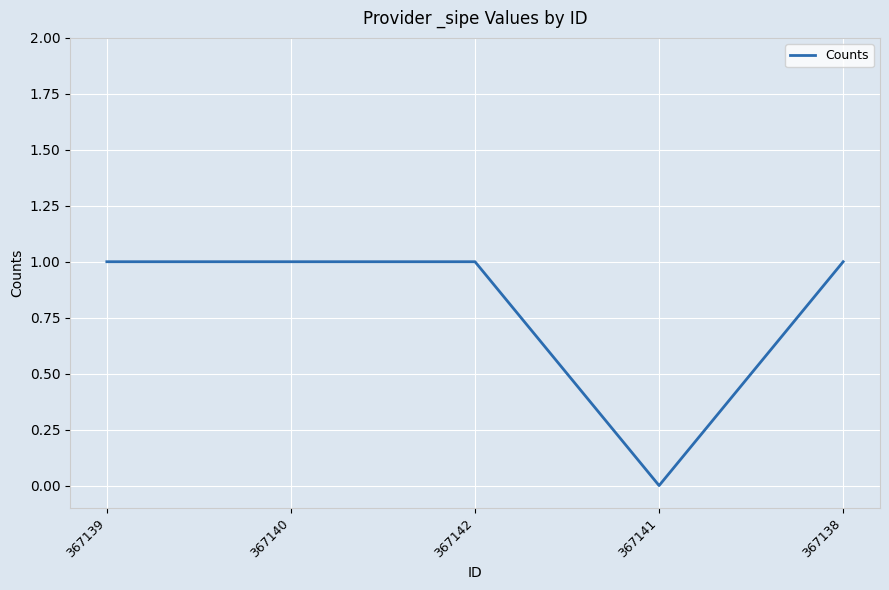

Is it true that the value at 367141 is 0?

True